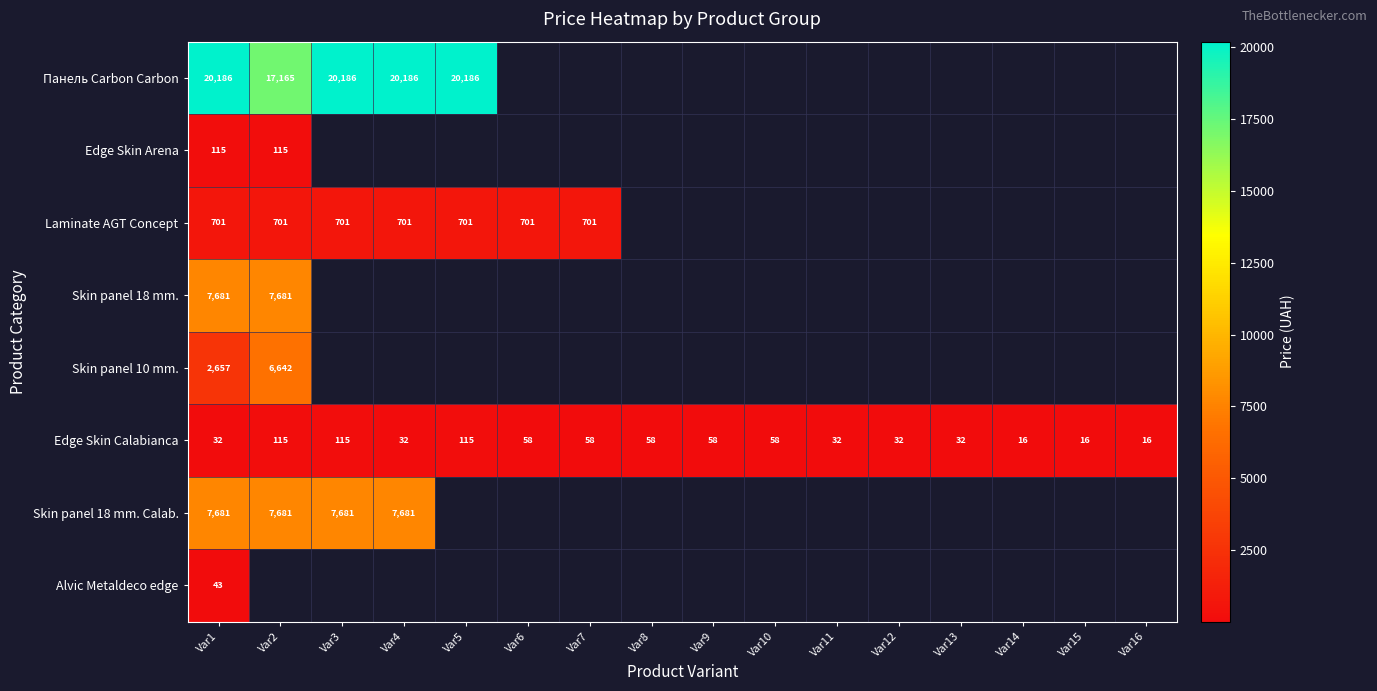

Which category has the lowest value across all series?

Var14